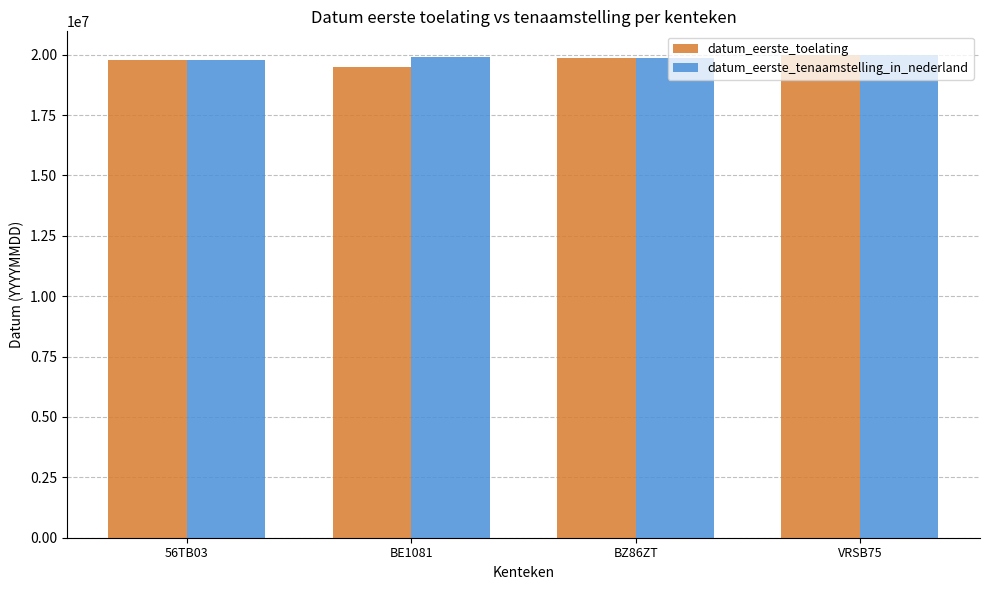

What is the difference between the maximum and second lowest values in the datum_eerste_toelating series?

170294